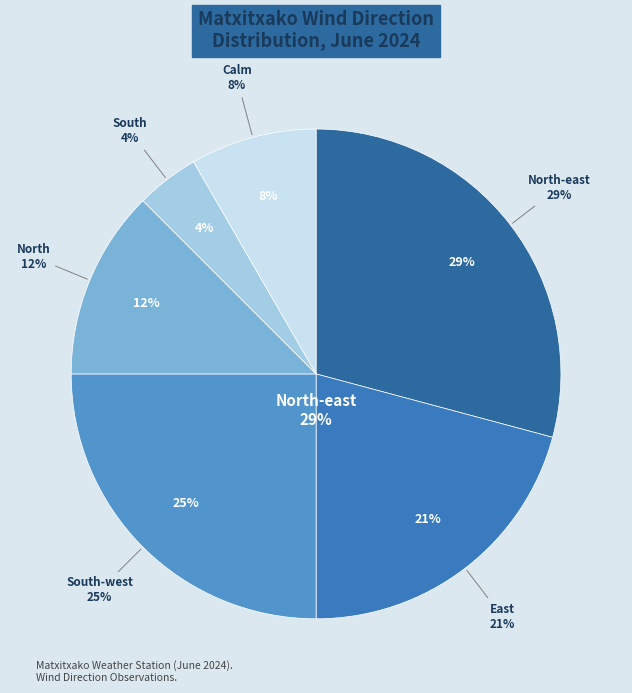

Between Calm and North, which is larger?

North